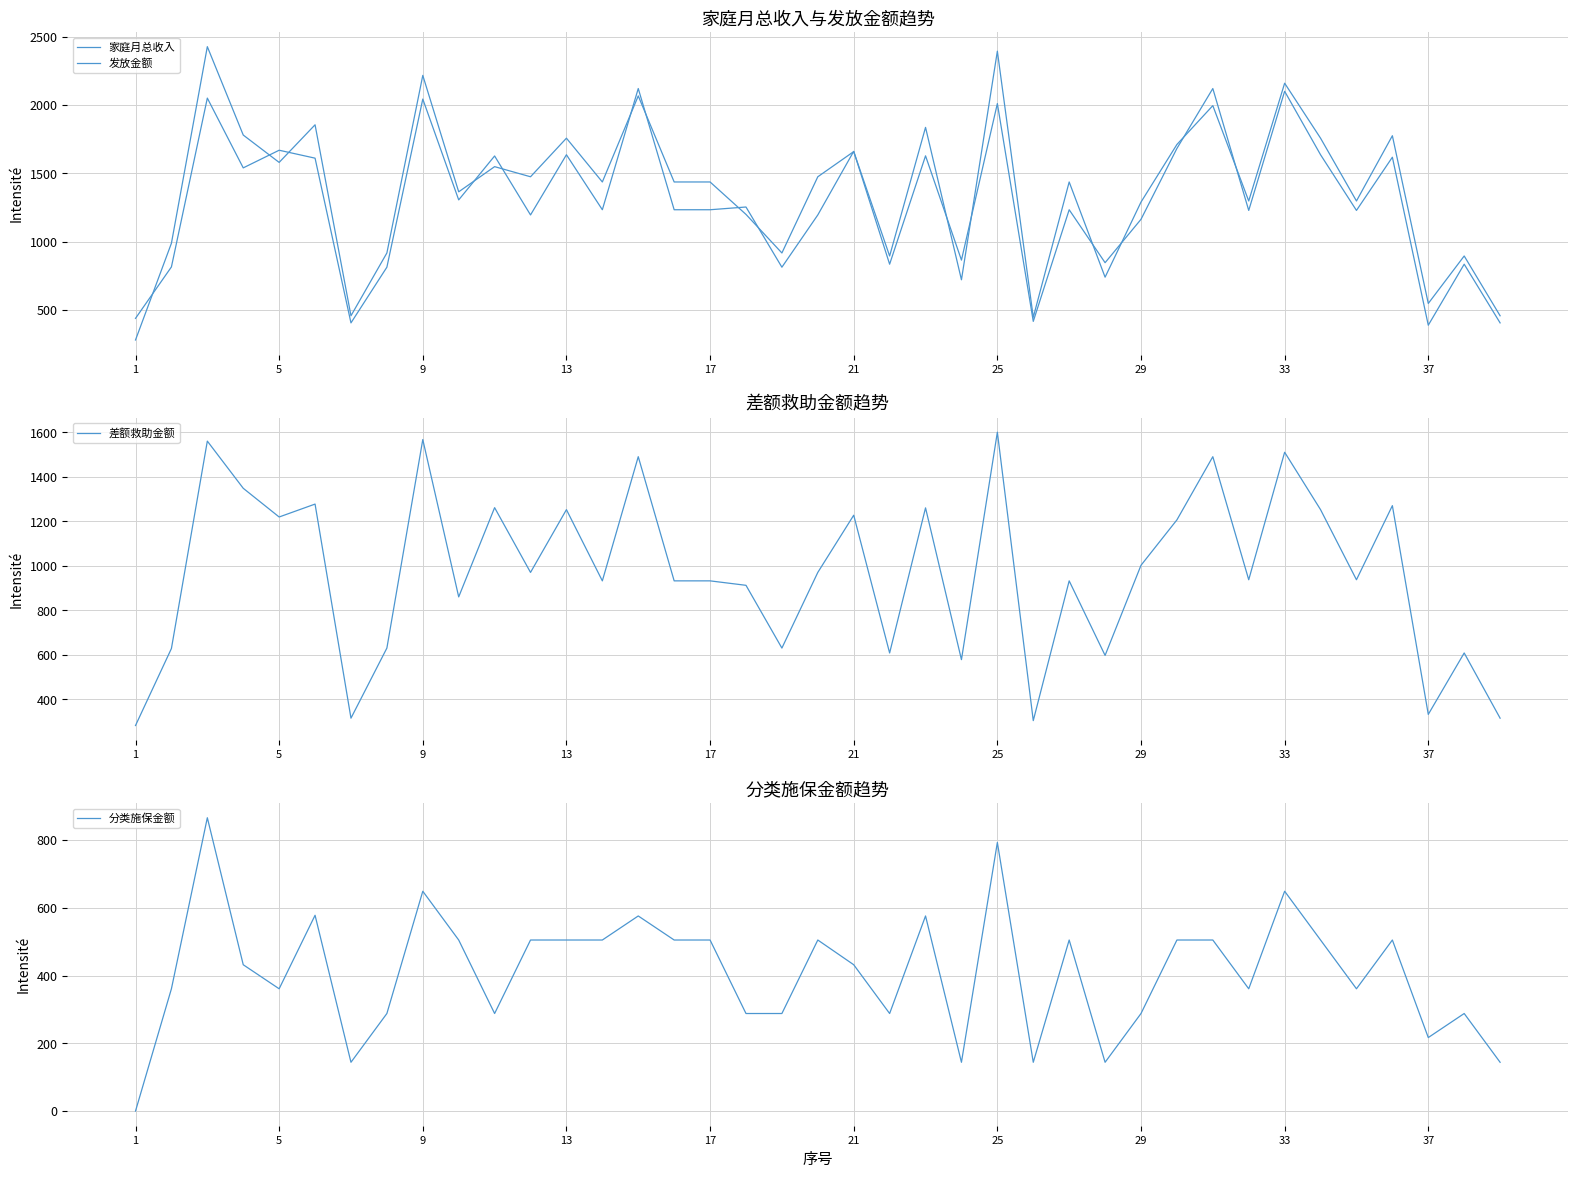

At how many categories does at least one series exceed 1986?

6